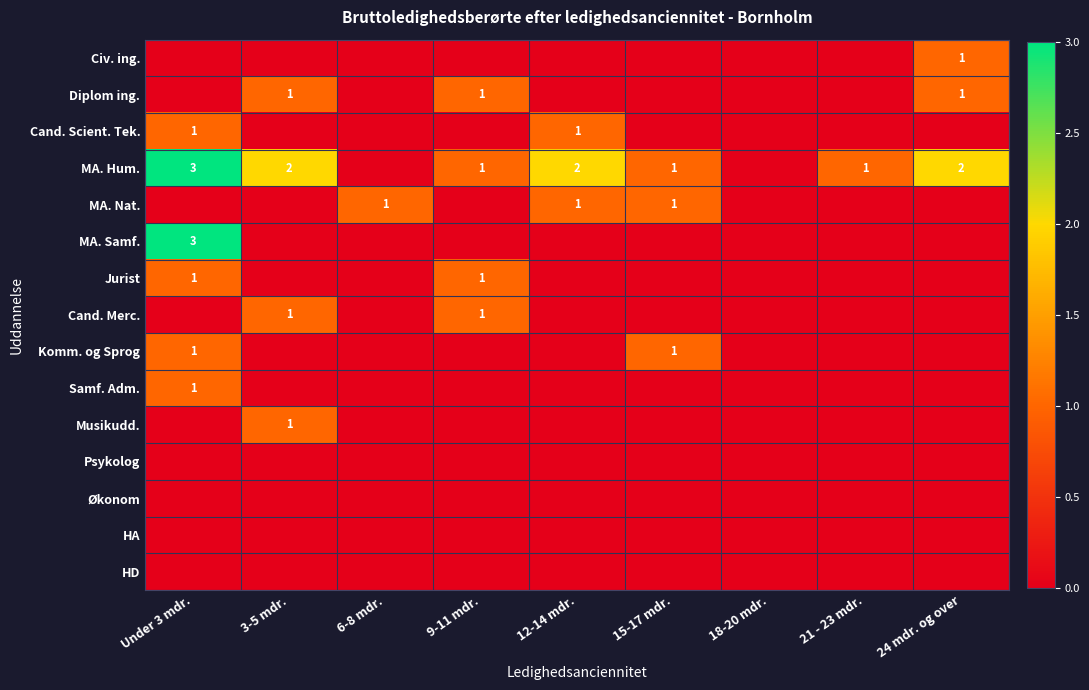

The Cand. Scient. Tek. series shows 1 at 15-17 mdr.. True or false?

False